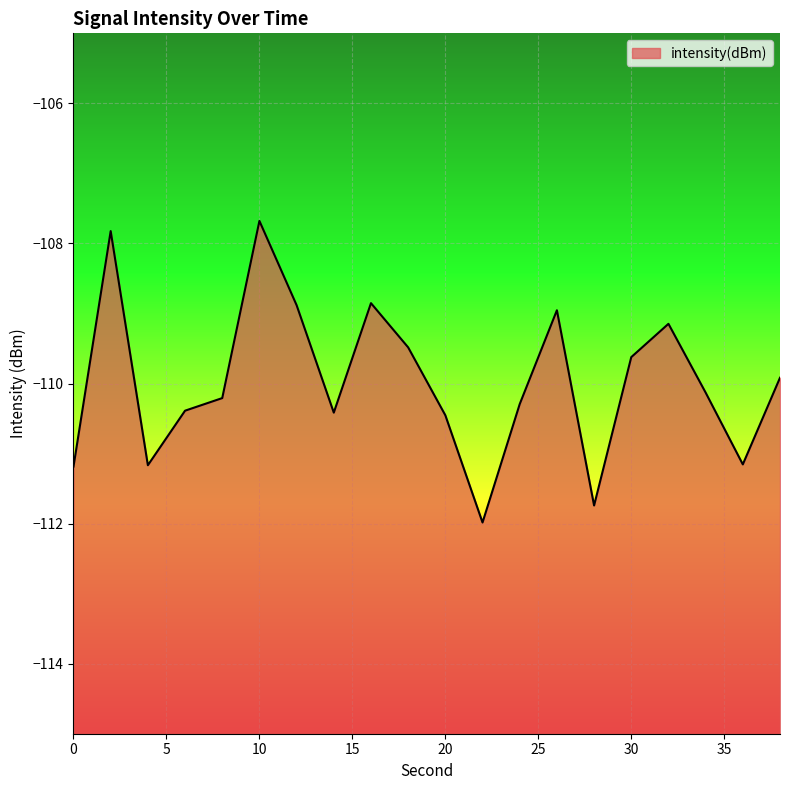

Which category has the highest value across all series?

10